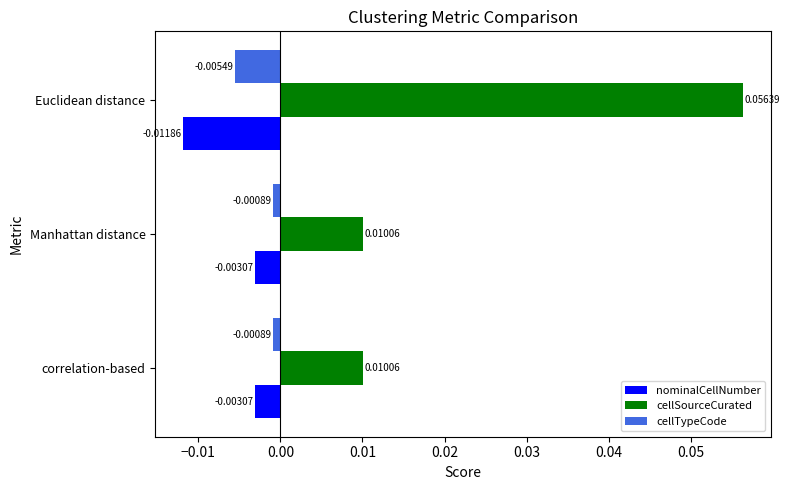

Between Manhattan distance and Euclidean distance, which series saw the biggest shift?

cellSourceCurated